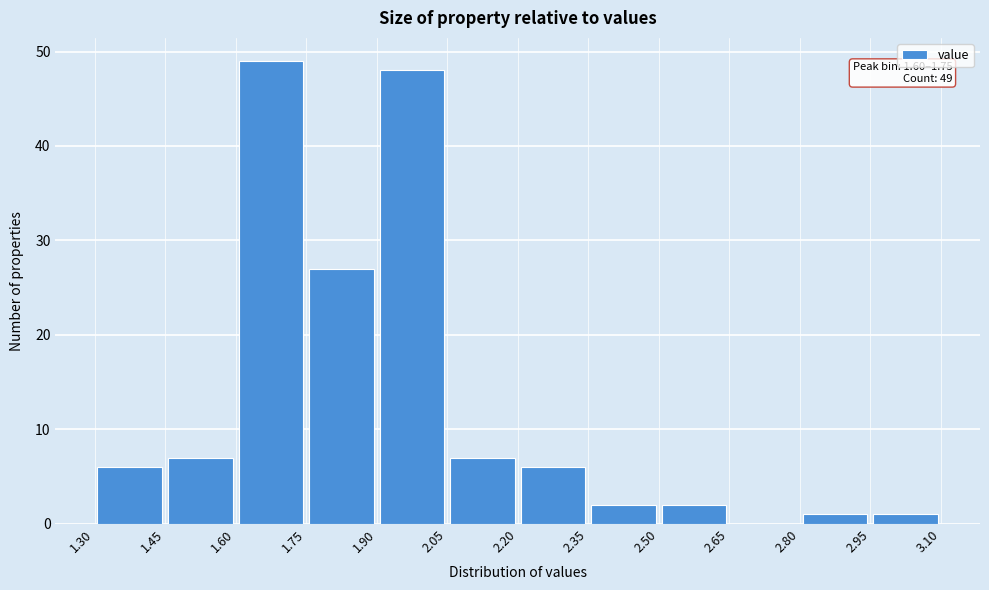

Which range on the x-axis has the tallest bar?

1.60 to 1.75